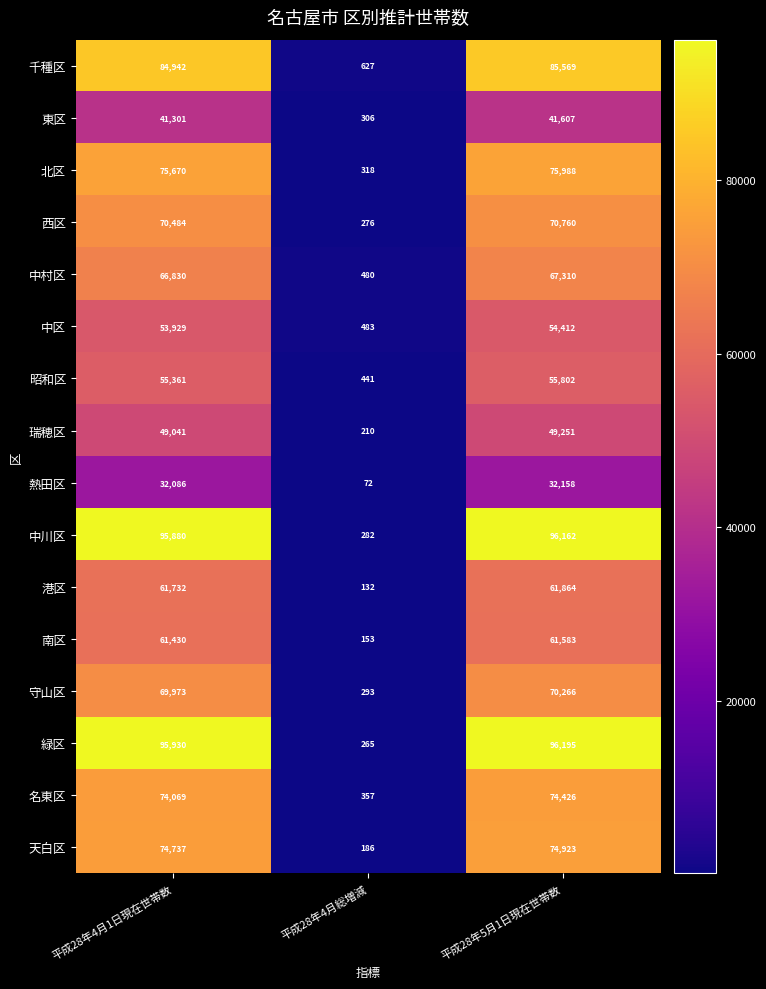

Rank the series at 平成28年4月1日現在世帯数 from highest to lowest value.

緑区, 中川区, 千種区, 北区, 天白区, 名東区, 西区, 守山区, 中村区, 港区, 南区, 昭和区, 中区, 瑞穂区, 東区, 熱田区